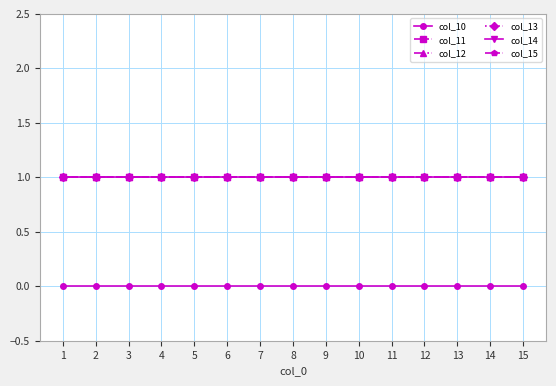

Does the chart have visible grid lines?

Yes